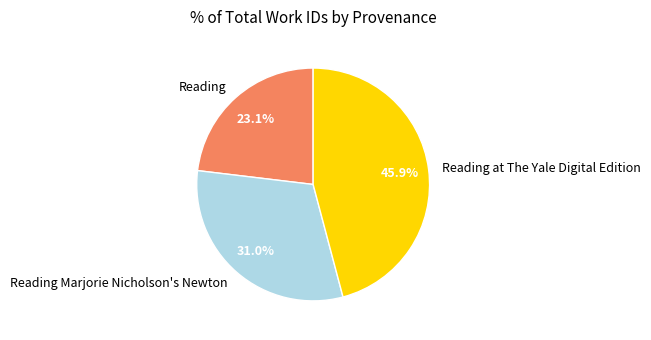

Is the sum of Reading and Reading Marjorie Nicholson's Newton greater than half?

Yes